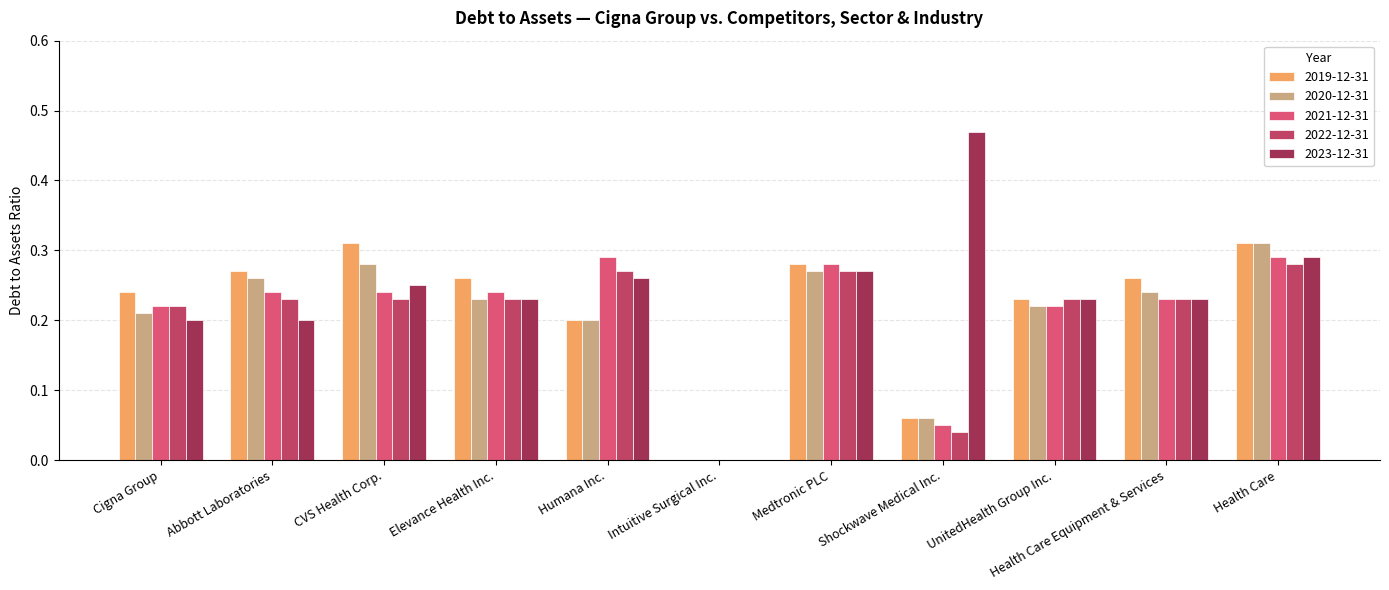

What is the sum of all 2020-12-31 values?

2.3